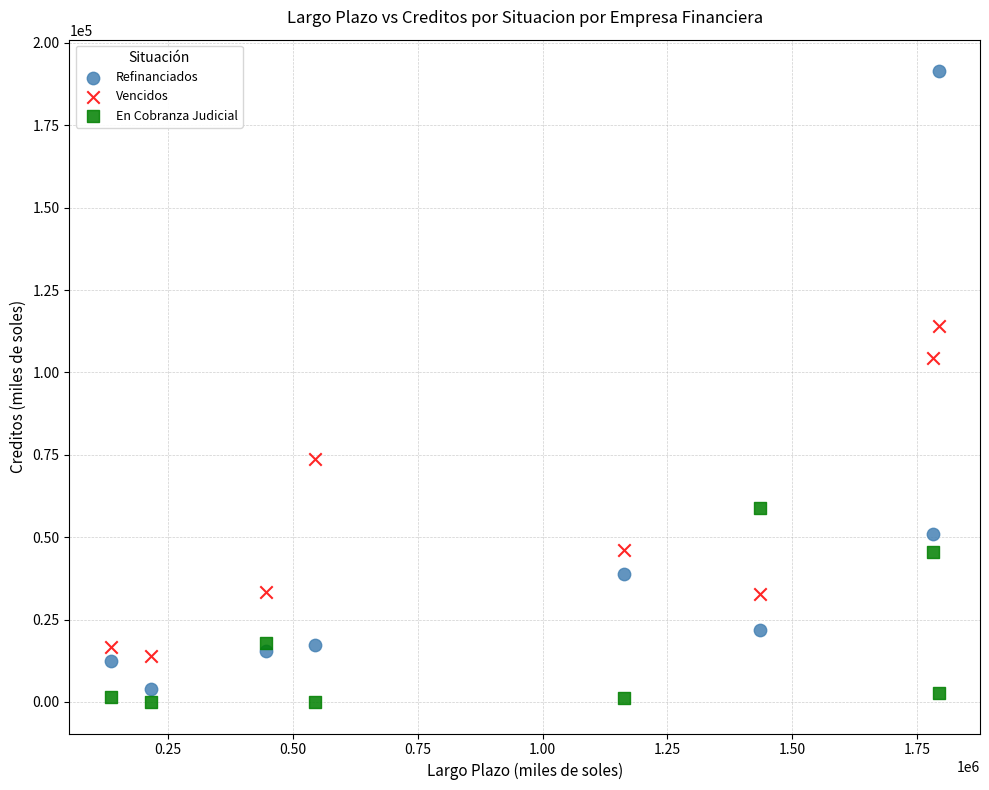

What are all the series names shown in the legend?

Refinanciados, Vencidos, En Cobranza Judicial